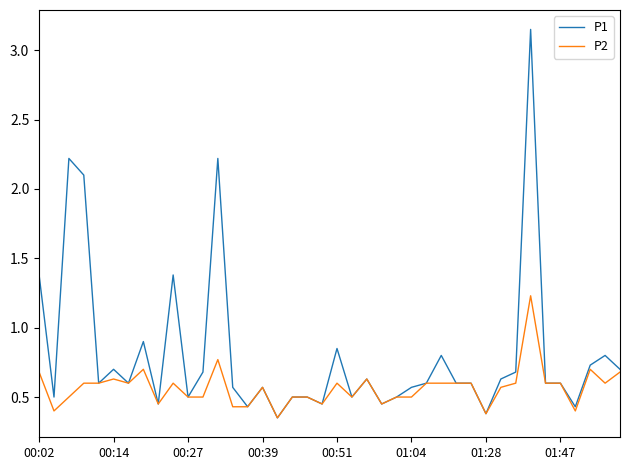

List the series in order of their overall mean, lowest first.

P2, P1